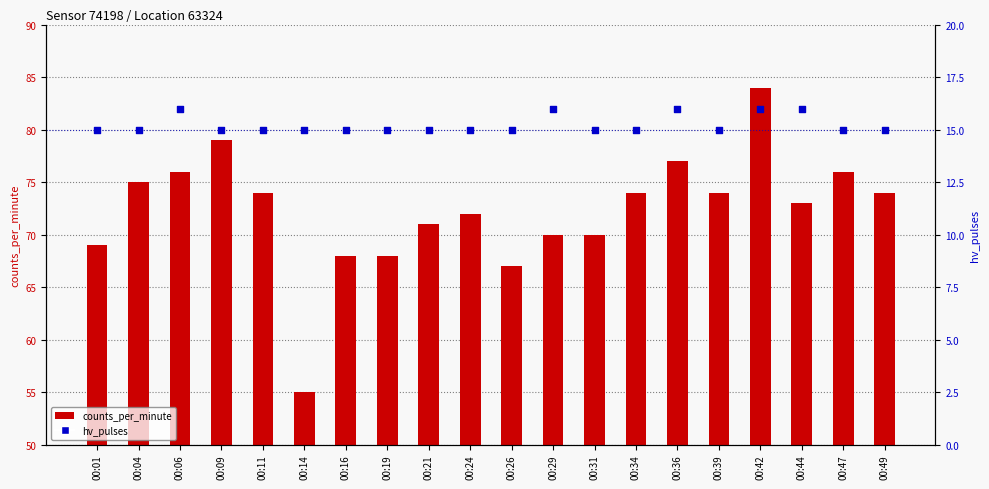

Is the value of hv_pulses at 00:39 greater than the value of counts_per_minute at 00:04?

No